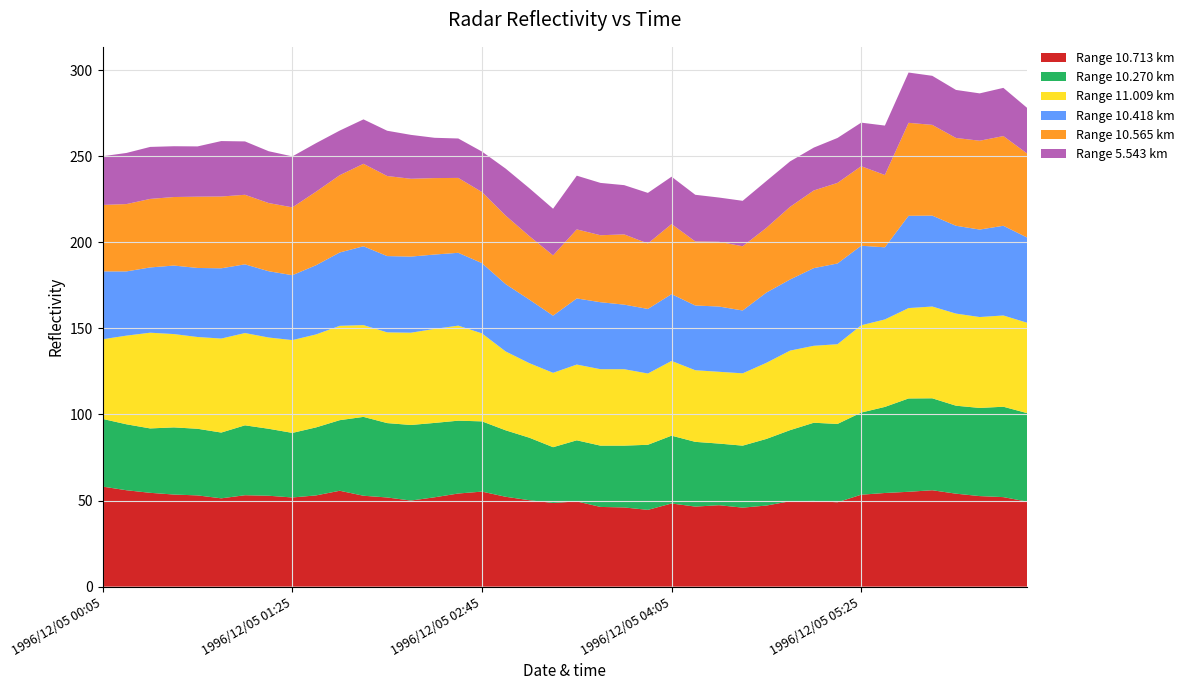

Reading left to right, list all the values displayed in this chart.

10.713: 58.1	56.0	54.5	53.5	53.0	51.3	53.1	52.8	51.8	53.0	55.7	52.8	51.8	50.0	51.9	54.1	55.2	52.2	50.2	48.6	49.5	46.3	46.0	44.6	48.3	46.5	47.3	45.9	47.1	49.6	49.8	49.0	53.4	54.4	55.1	56.0	54.0	52.6	52.0	49.4
10.270: 39.3	38.3	37.4	39.0	38.7	38.2	40.6	38.9	37.5	39.5	41.0	45.8	43.2	43.9	43.2	42.3	40.8	38.6	36.3	32.4	35.5	35.6	35.9	37.8	39.4	37.6	35.8	36.0	38.7	41.3	45.4	45.5	47.7	50.0	54.2	53.4	51.1	51.2	52.5	51.4
11.009: 46.3	51.5	55.6	54.2	53.3	54.6	53.6	53.0	53.9	54.0	54.8	53.3	52.7	53.6	54.6	55.2	51.1	45.8	43.3	43.2	44.0	44.4	44.4	41.4	43.4	41.6	41.7	42.0	44.2	46.2	44.7	46.3	50.7	50.8	52.5	53.3	53.5	52.8	53.0	52.5
10.418: 39.4	37.3	37.9	39.8	40.1	40.8	39.9	38.5	37.7	40.2	42.6	45.8	44.3	44.2	43.2	42.3	40.8	39.1	36.9	33.2	38.4	38.9	37.5	37.5	38.8	37.6	37.9	36.5	40.8	41.3	45.1	46.9	46.2	41.9	53.6	52.8	51.0	50.8	52.1	49.5
10.565: 38.6	39.1	39.8	39.8	41.4	41.7	40.4	39.6	39.4	42.7	44.9	47.9	46.5	45.2	44.4	43.5	41.3	39.8	36.9	35.0	40.1	38.9	40.8	38.0	40.7	37.2	37.6	37.3	37.6	42.2	45.1	46.8	46.2	42.0	54.0	52.7	51.0	51.6	52.1	48.8
5.543: 28.3	29.7	30.2	29.5	29.2	32.2	31.0	30.1	29.6	28.2	25.9	25.8	26.3	25.5	23.4	22.9	23.5	27.3	27.8	27.1	31.2	30.4	28.6	29.4	27.5	27.1	25.7	26.4	27.2	26.4	24.9	26.1	25.3	28.7	29.2	28.5	27.9	27.5	28.0	26.5